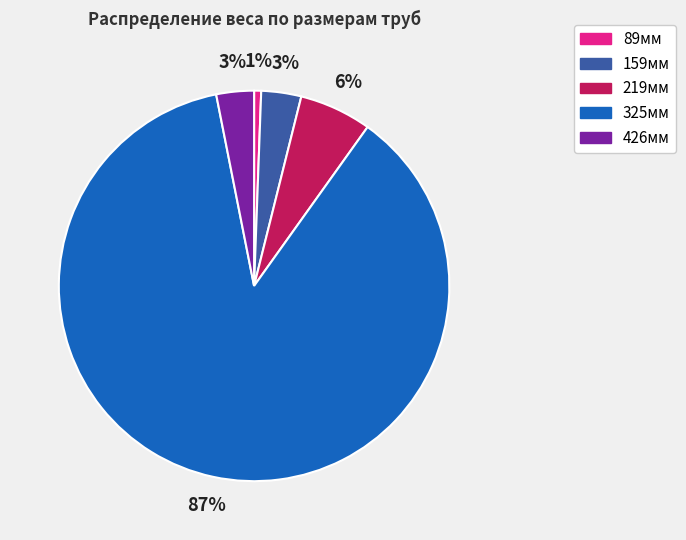

To the nearest percent, what is the difference between the largest and smallest slice percentages?

86%